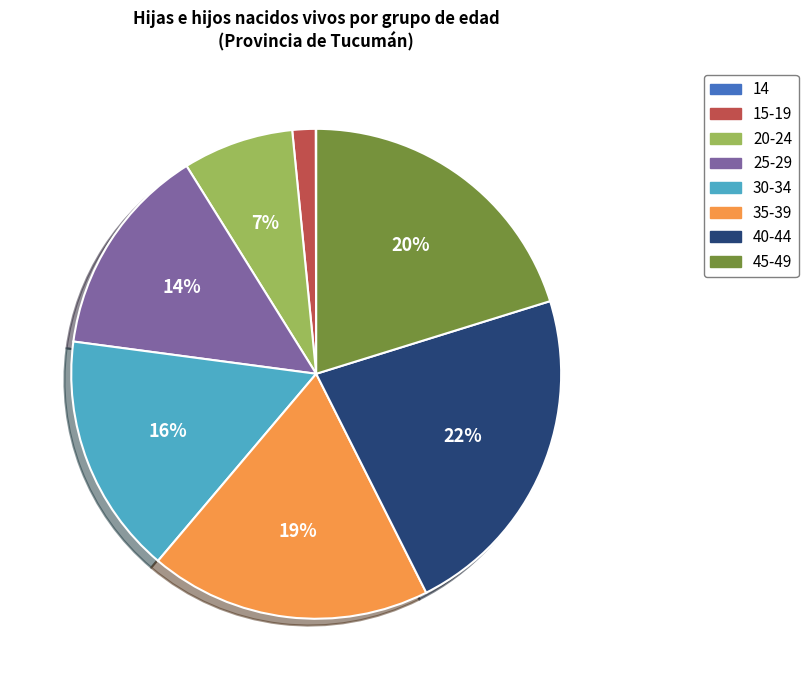

Is there any slice that represents more than half of the pie?

No